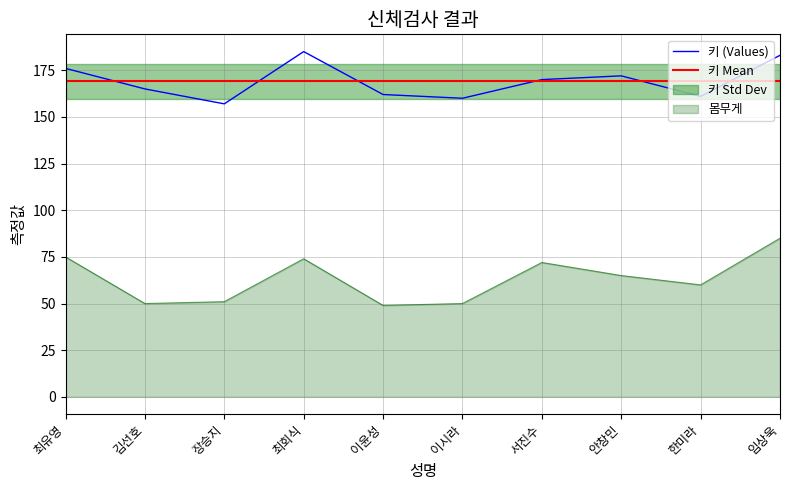

Where does the 몸무게 series first go above 65?

최유영